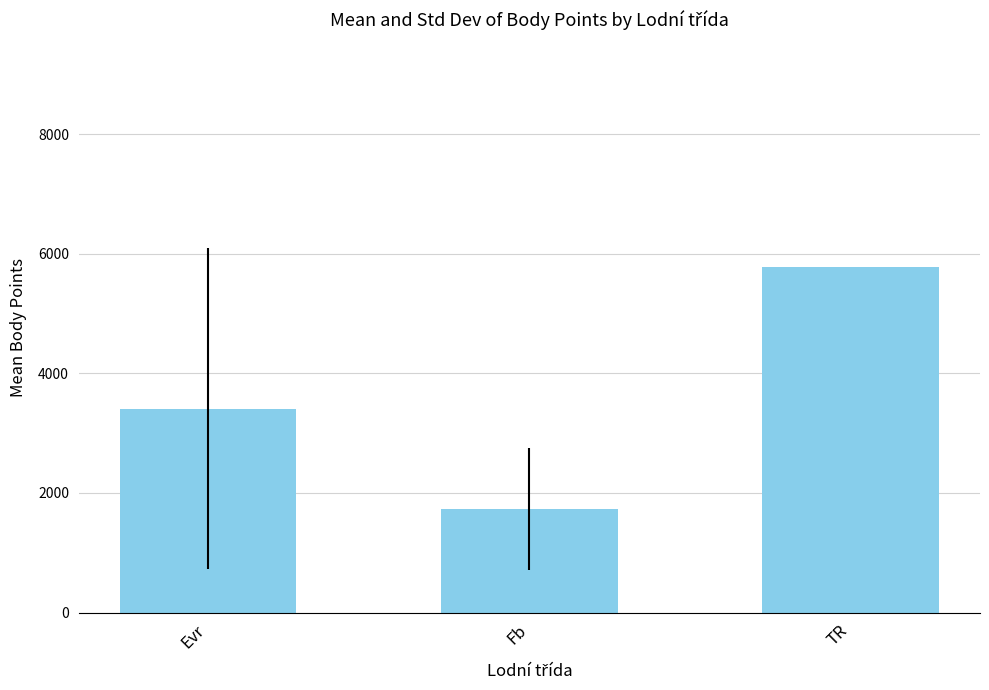

The chart shows a value of 5775.0 at TR. True or false?

True